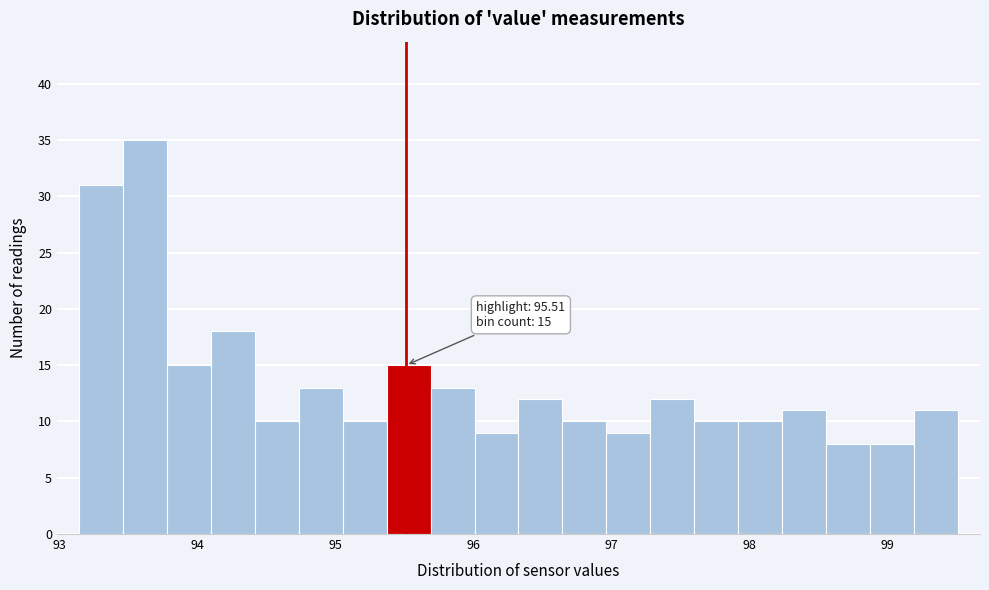

Around what value on the x-axis is the tallest bar? Give the approximate position of its centre, as read against the axis.

93.6